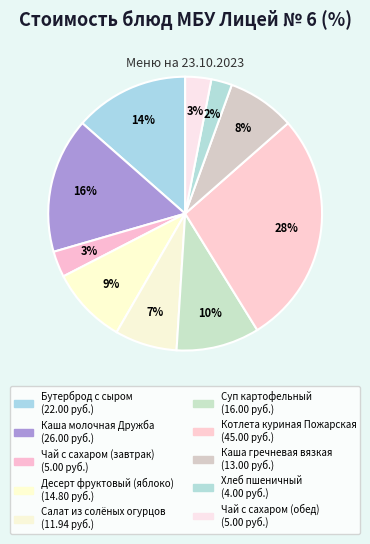

Count the number of slices in the pie.

10